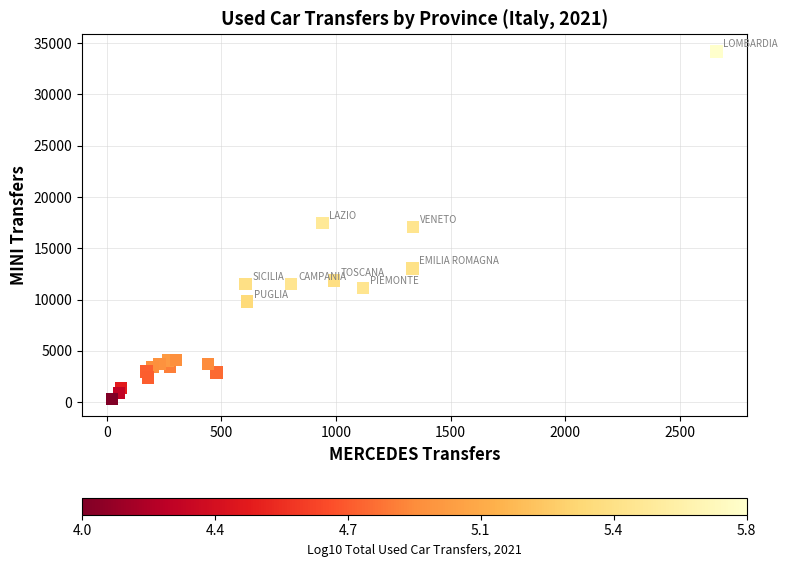

What is the range of Y values (max minus min)?

33849